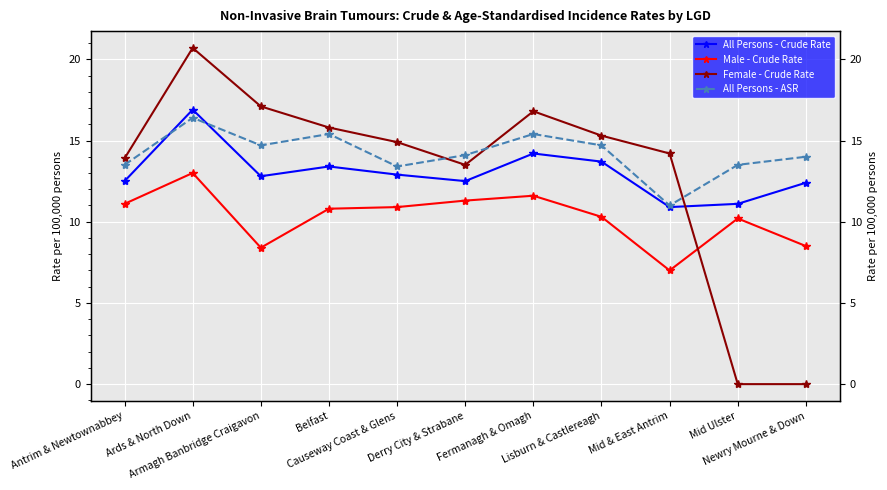

Is the value of Female - Crude Rate at Fermanagh & Omagh greater than the value of All Persons - Crude Rate at Armagh Banbridge Craigavon?

Yes